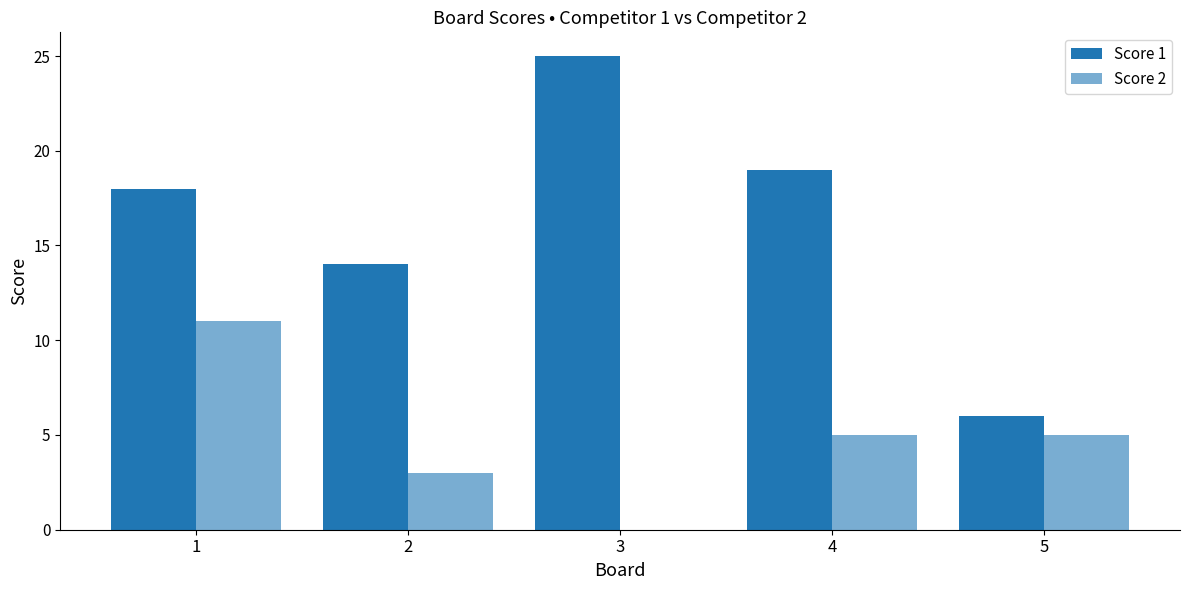

Which has a higher value, 1 or 4?

4